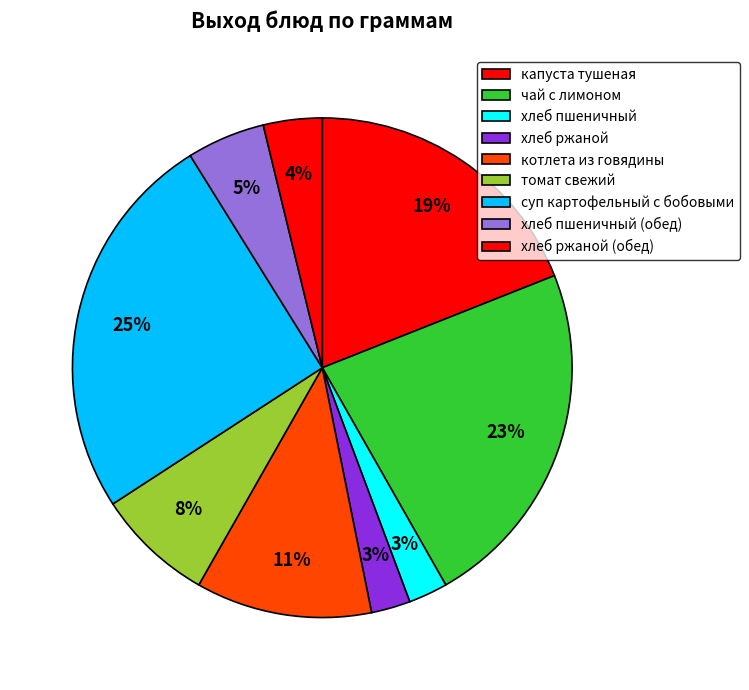

What is the change in value from чай с лимоном to хлеб пшеничный (обед)?

-140